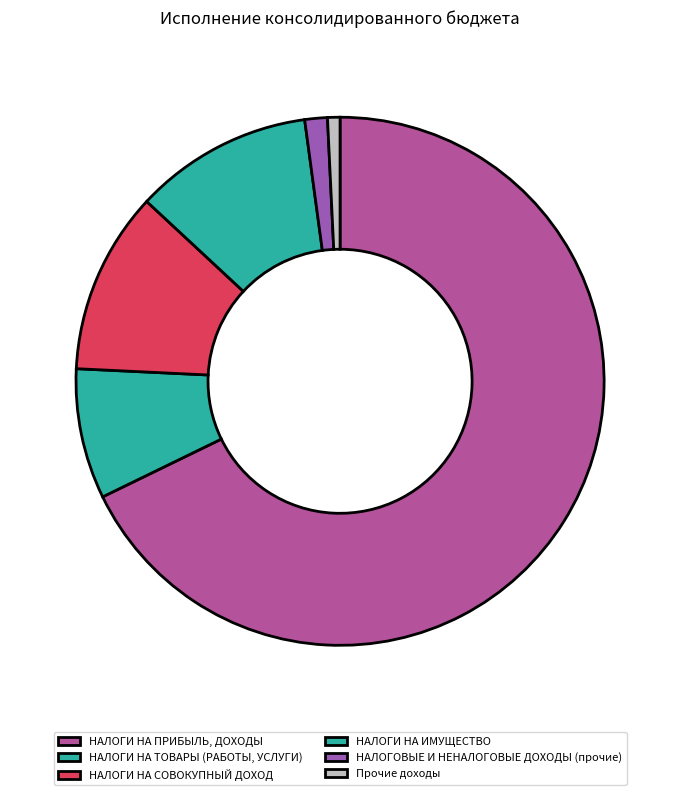

True or false: НАЛОГИ НА ТОВАРЫ (РАБОТЫ, УСЛУГИ) accounts for 8% of the total.

True